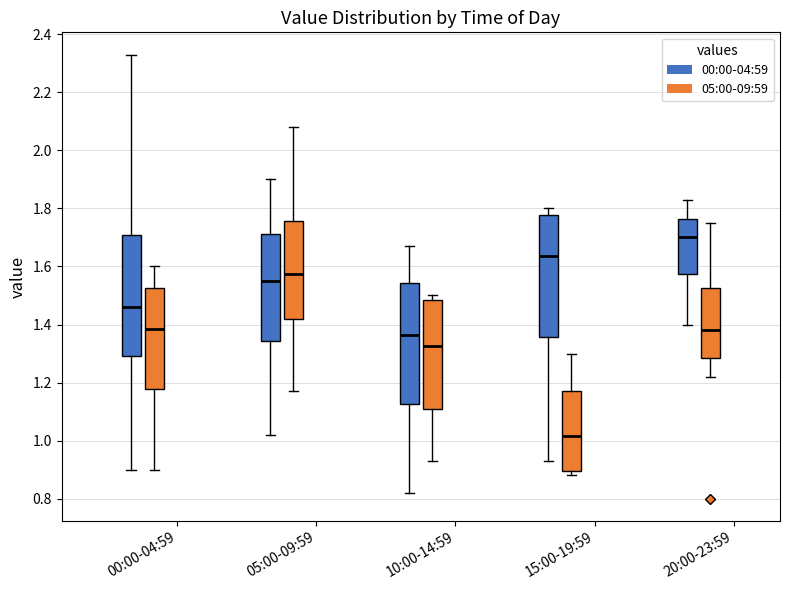

Reading left to right, read every box against the y-axis: the position of its median line, the range the box covers, and the ends of its whiskers. The values are not printed on the chart, so give them approximately, as read against the axis.

00:00-04:59 (00:00-04:59): median 1.46, box 1.30 to 1.70, whiskers 0.90 to 2.34
00:00-04:59 (05:00-09:59): median 1.38, box 1.18 to 1.52, whiskers 0.90 to 1.60
05:00-09:59 (00:00-04:59): median 1.56, box 1.34 to 1.72, whiskers 1.02 to 1.90
05:00-09:59 (05:00-09:59): median 1.58, box 1.42 to 1.76, whiskers 1.18 to 2.08
10:00-14:59 (00:00-04:59): median 1.36, box 1.12 to 1.54, whiskers 0.82 to 1.68
10:00-14:59 (05:00-09:59): median 1.32, box 1.12 to 1.48, whiskers 0.94 to 1.50
15:00-19:59 (00:00-04:59): median 1.64, box 1.36 to 1.78, whiskers 0.94 to 1.80
15:00-19:59 (05:00-09:59): median 1.02, box 0.90 to 1.18, whiskers 0.88 to 1.30
20:00-23:59 (00:00-04:59): median 1.70, box 1.58 to 1.76, whiskers 1.40 to 1.84
20:00-23:59 (05:00-09:59): median 1.38, box 1.28 to 1.52, whiskers 1.22 to 1.76